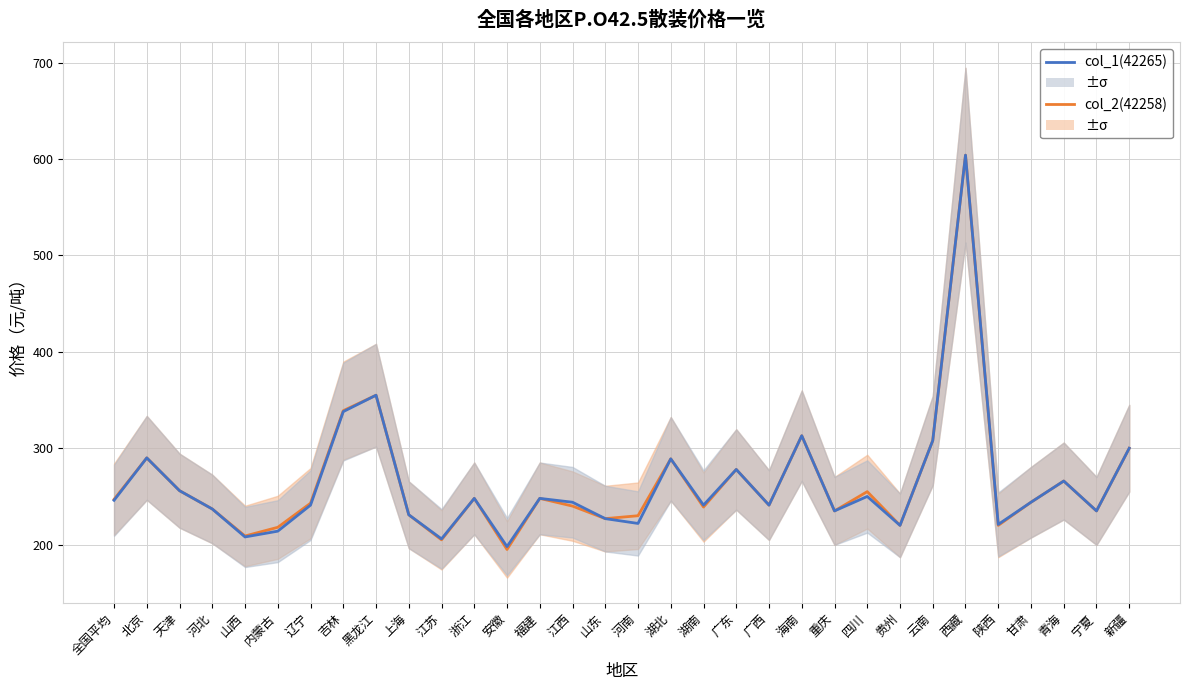

What is the label of the 9th point from the right?

四川